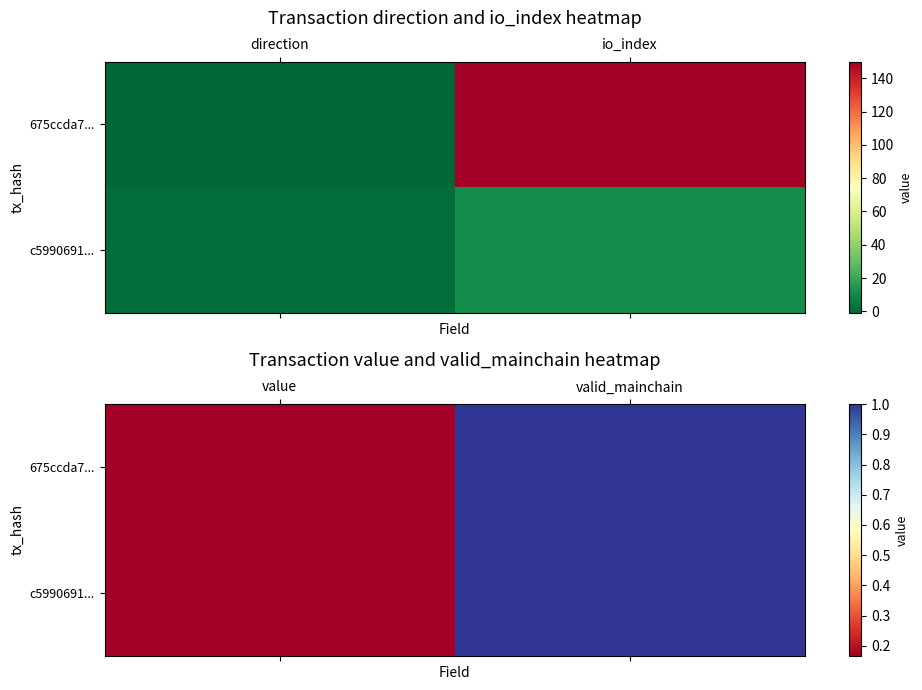

List the labels in order of 675ccda7... value, smallest first.

value, valid_mainchain